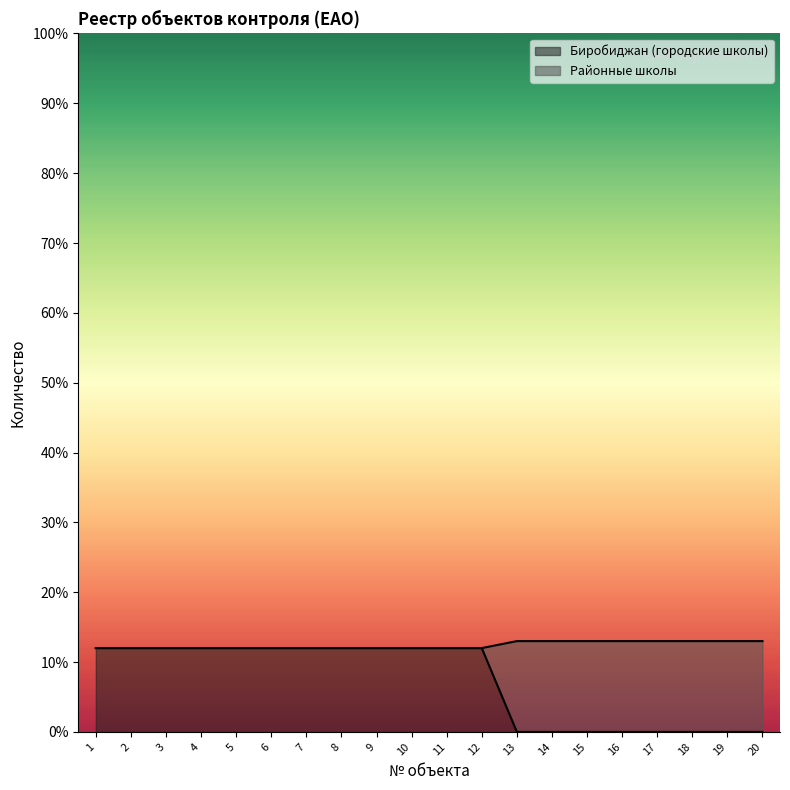

List the labels in order of Районные школы value, largest first.

13, 14, 15, 16, 17, 18, 19, 20, 1, 2, 3, 4, 5, 6, 7, 8, 9, 10, 11, 12